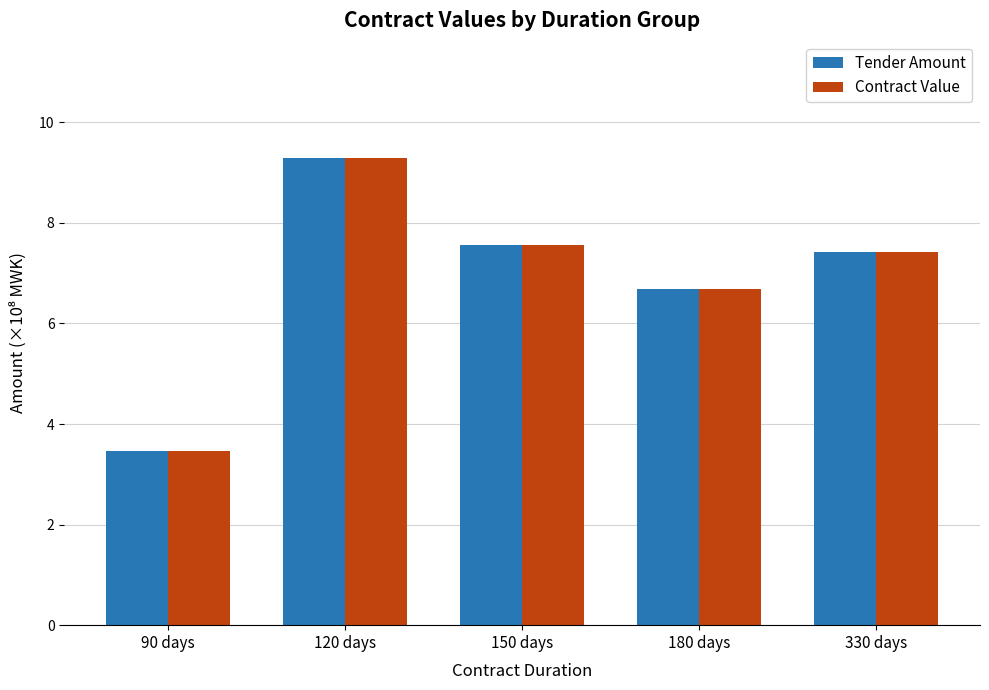

At how many categories does at least one series exceed 7?

3